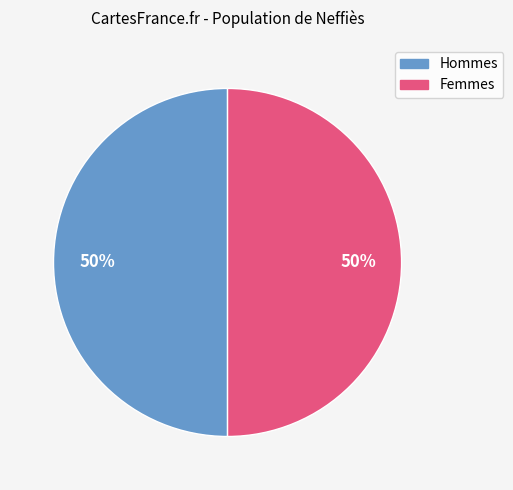

To the nearest percent, what is the average slice percentage?

50%